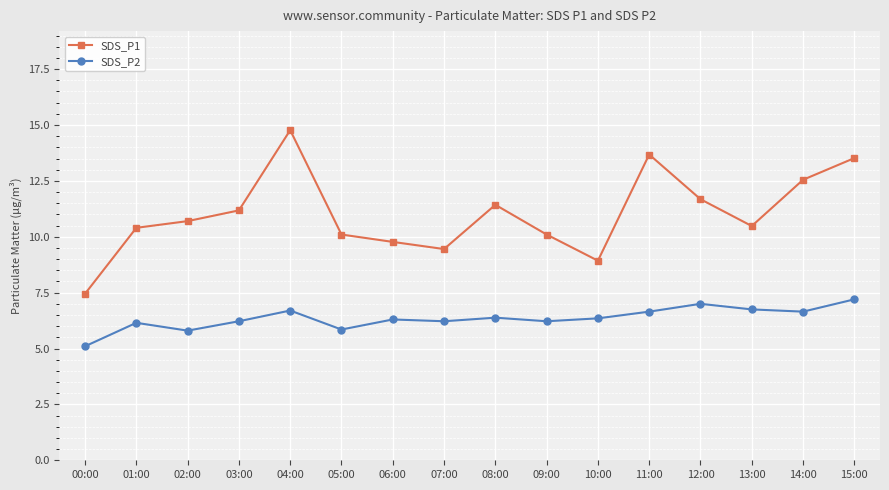

In SDS_P2, how many points are lower than both neighbors (excluding endpoints)?

5